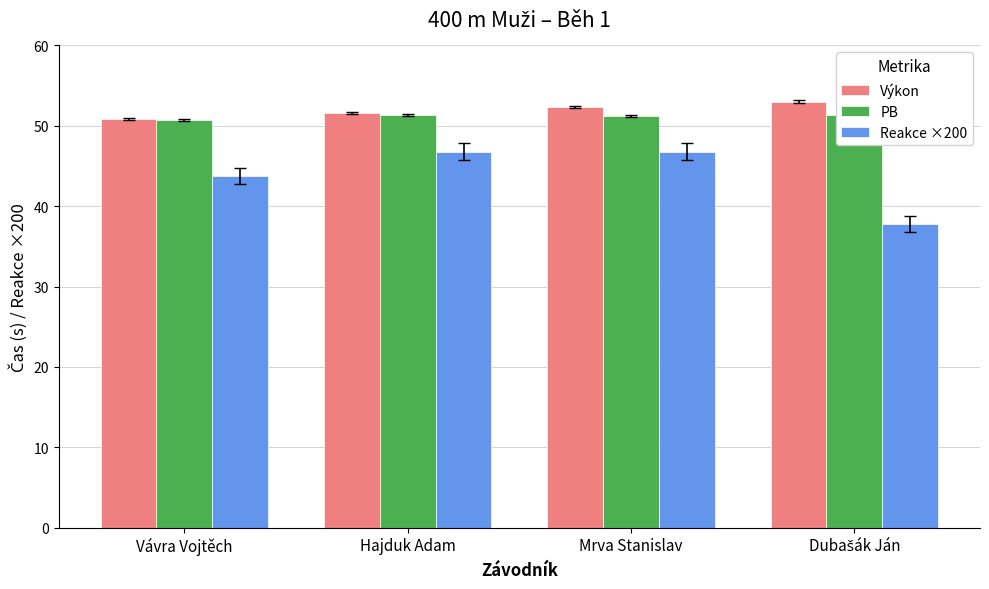

The value of PB at Vávra Vojtěch is 18.1. True or false?

False